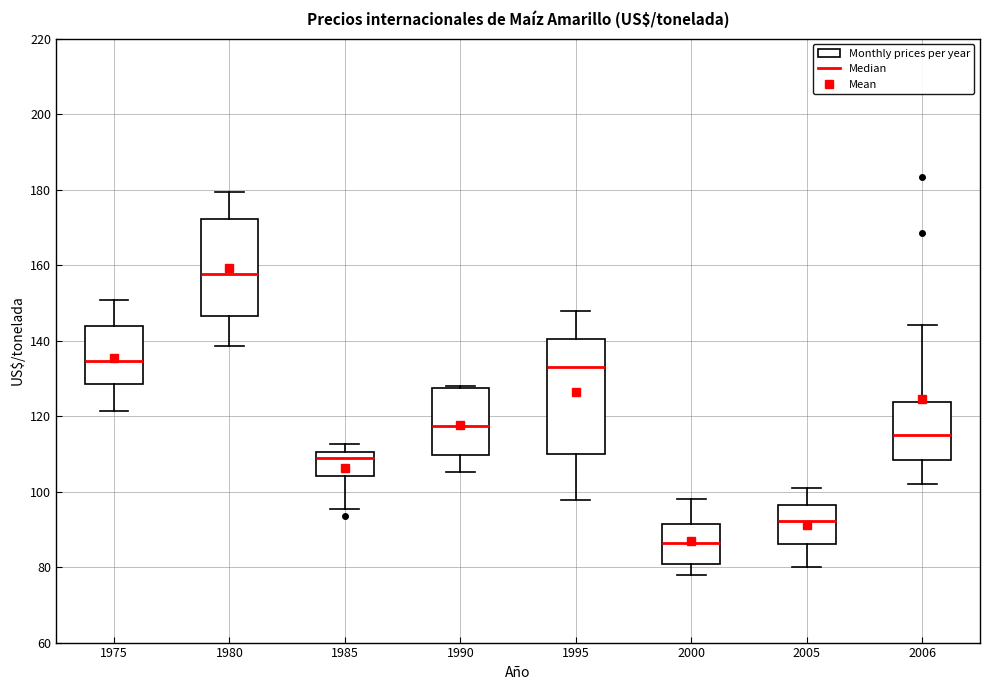

Which box's median line is the highest?

1980